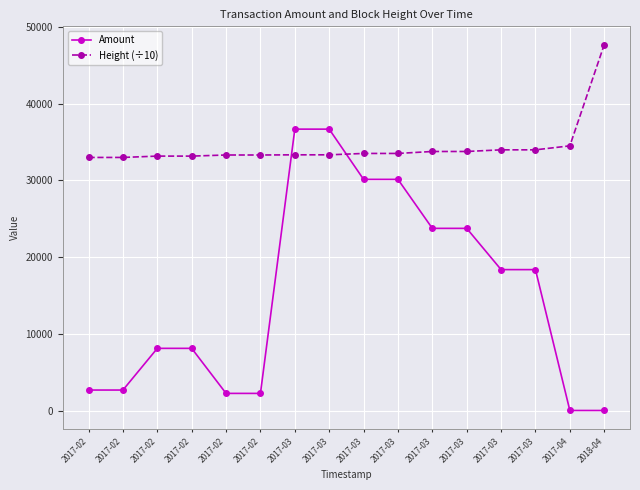

How many data points does each series have?

16